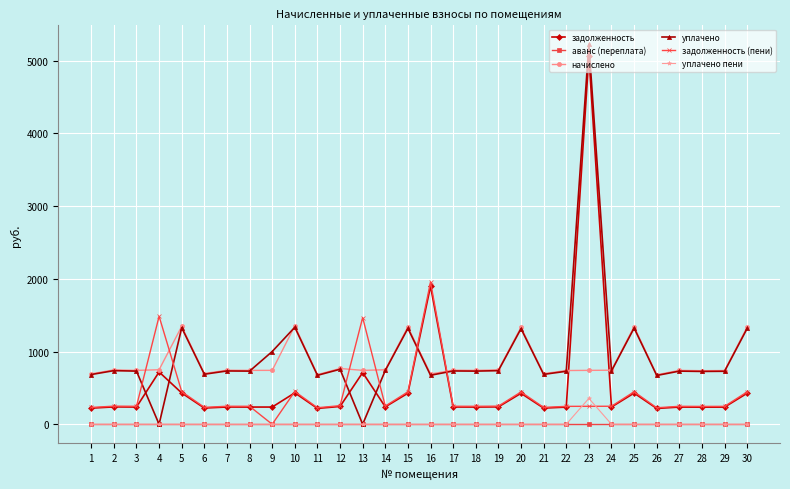

Does the chart have visible grid lines?

Yes